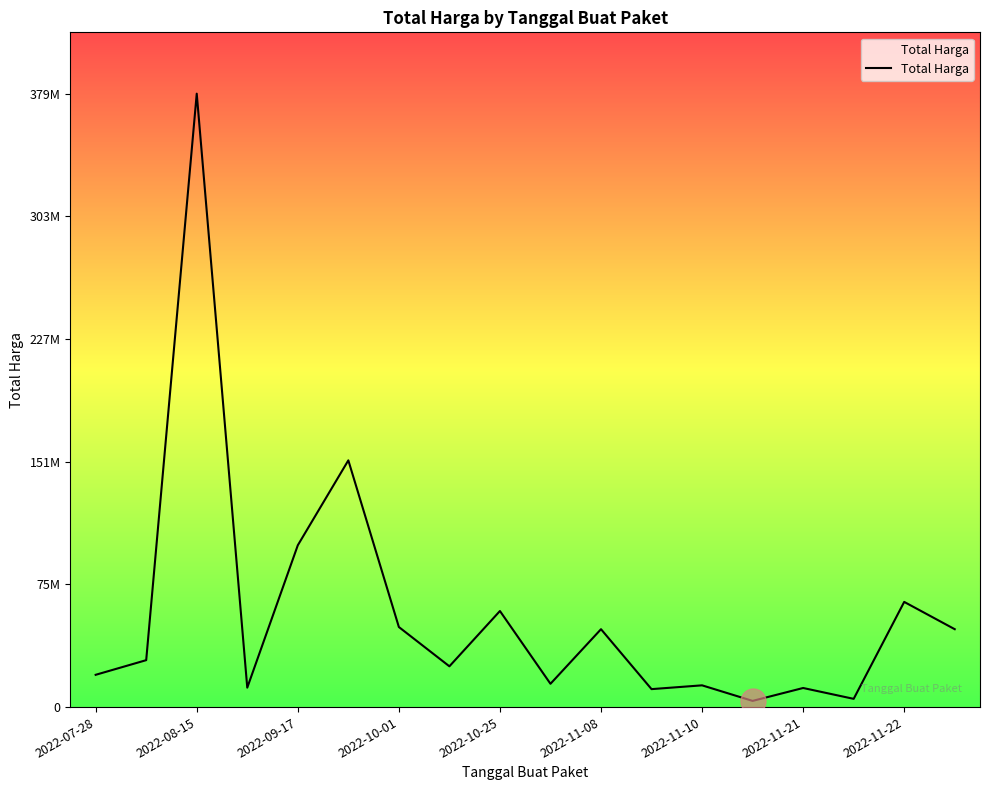

Is this an area chart (filled region under the line)?

No